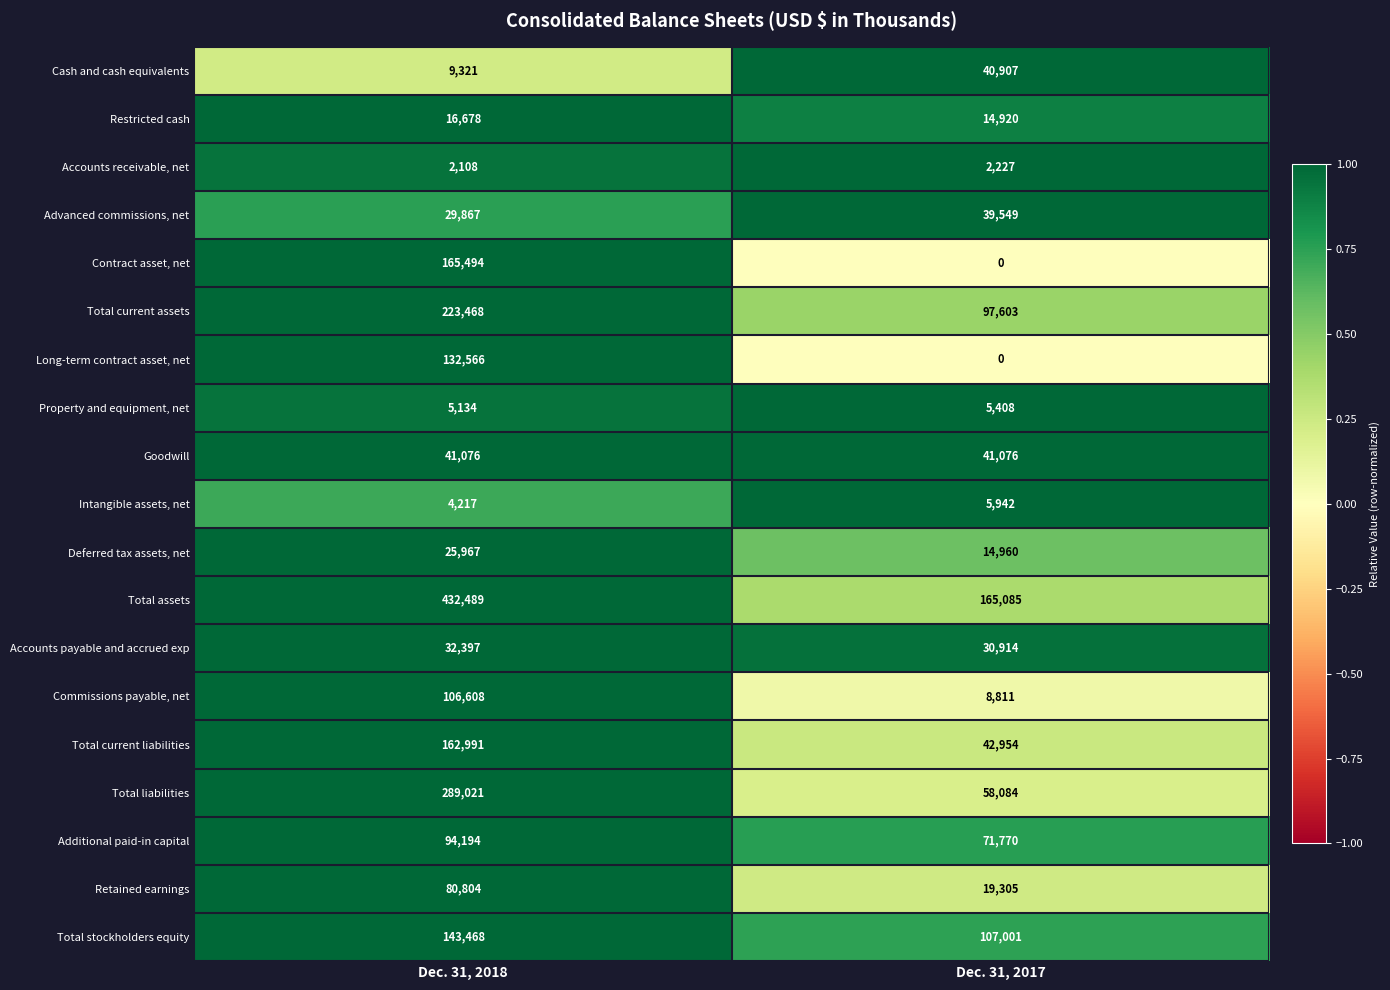

What is the sum of the Total assets values at Dec. 31, 2017 and Dec. 31, 2018?

597574